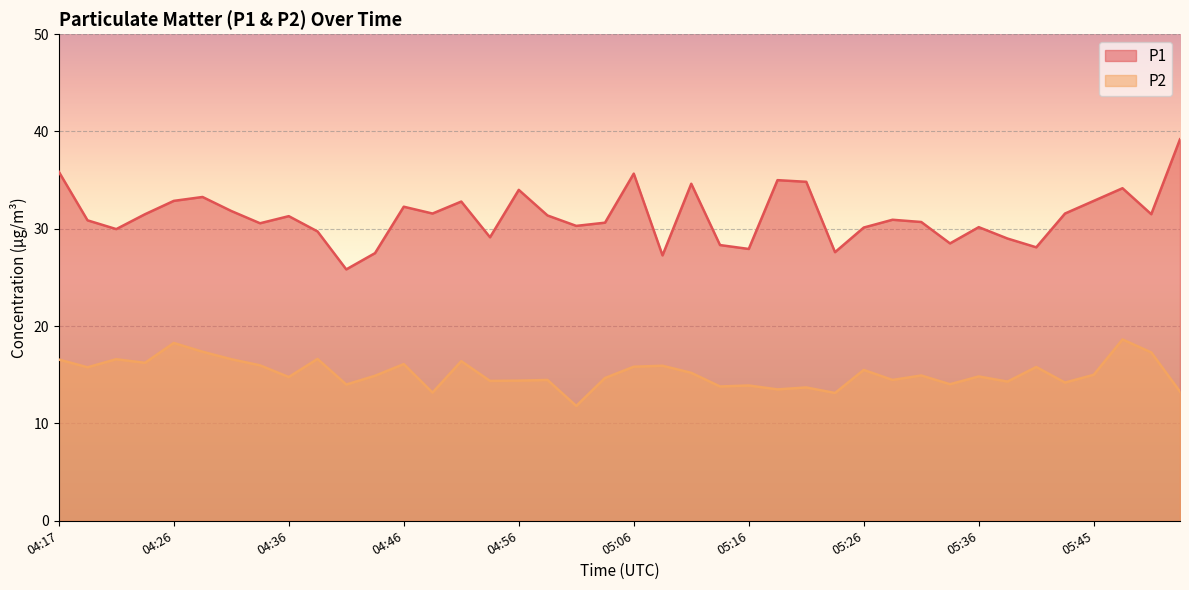

True or false: P1 has more than 2 interior local peaks.

True